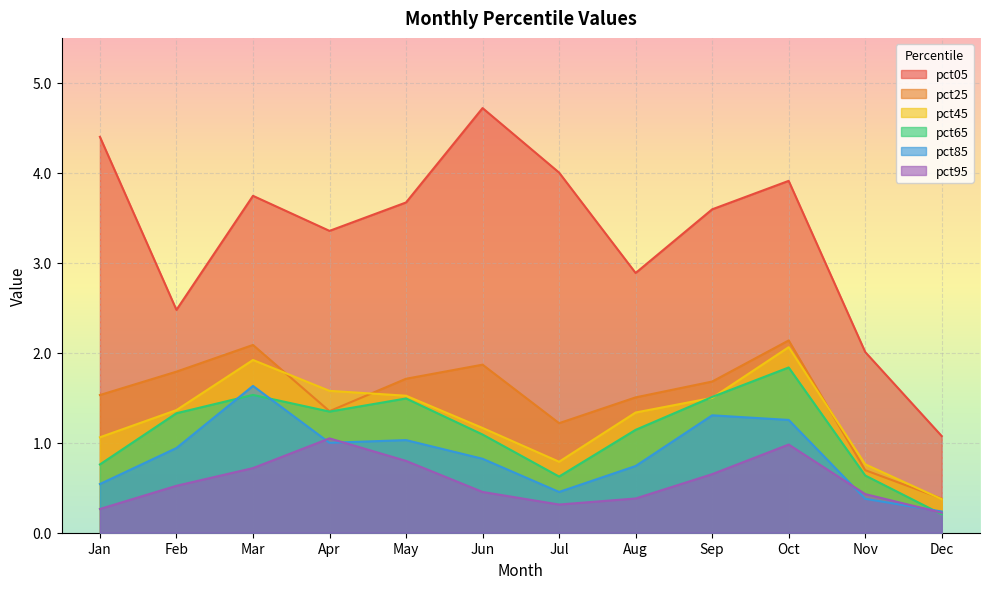

What is the total value across all series at Jan?

8.6